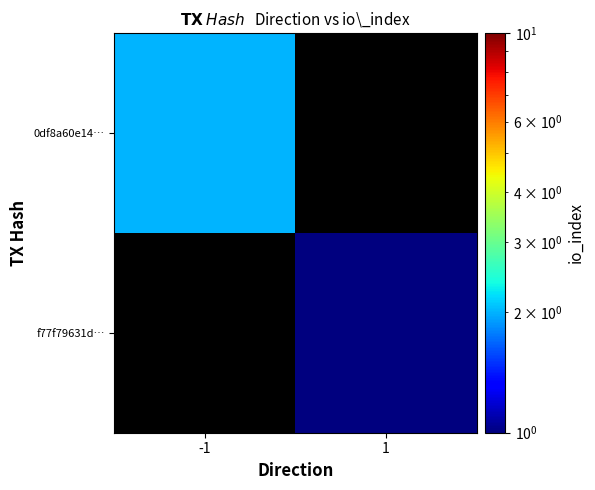

Rank the series by their maximum value, from highest to lowest.

0df8a60e14…, f77f79631d…